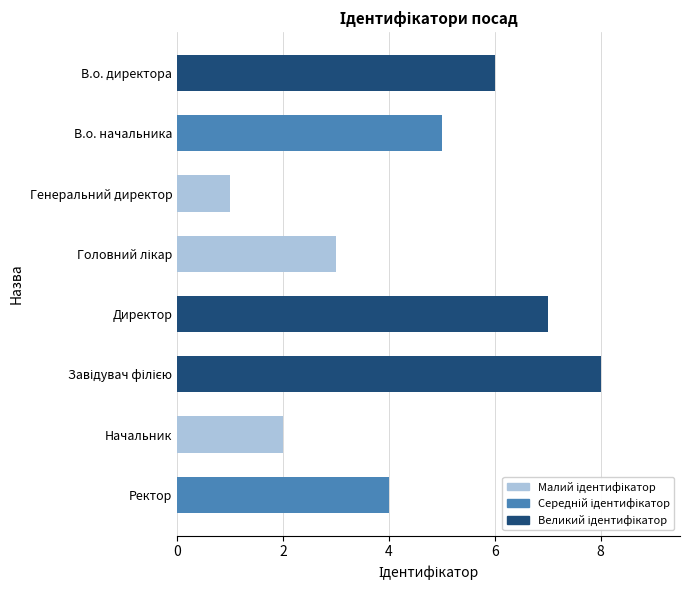

Reading top to bottom, list all the values displayed in this chart.

6	5	1	3	7	8	2	4